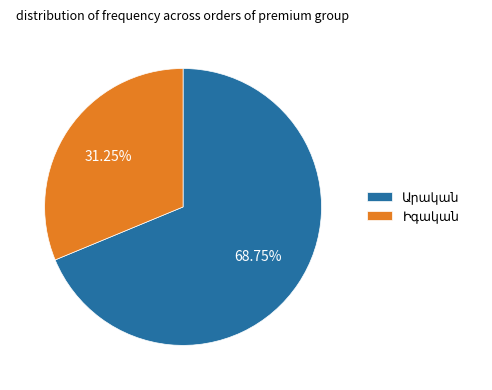

Does any single category account for the majority?

Yes